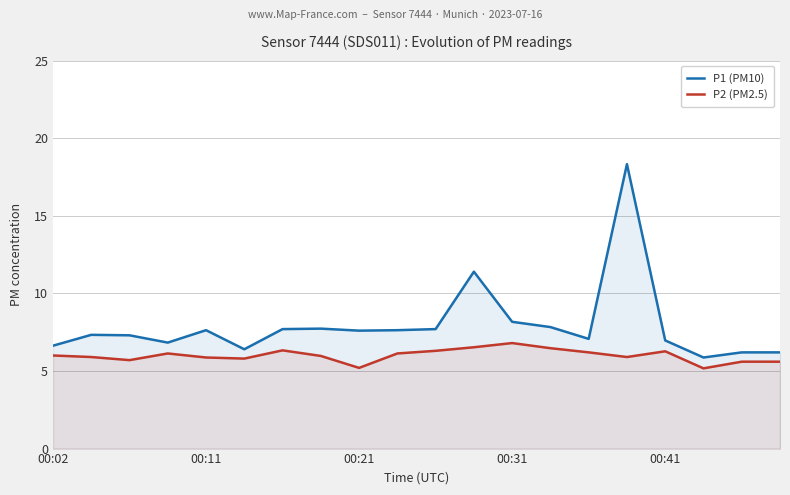

The P1 (PM10) series shows 7.6 at 00:11. True or false?

True